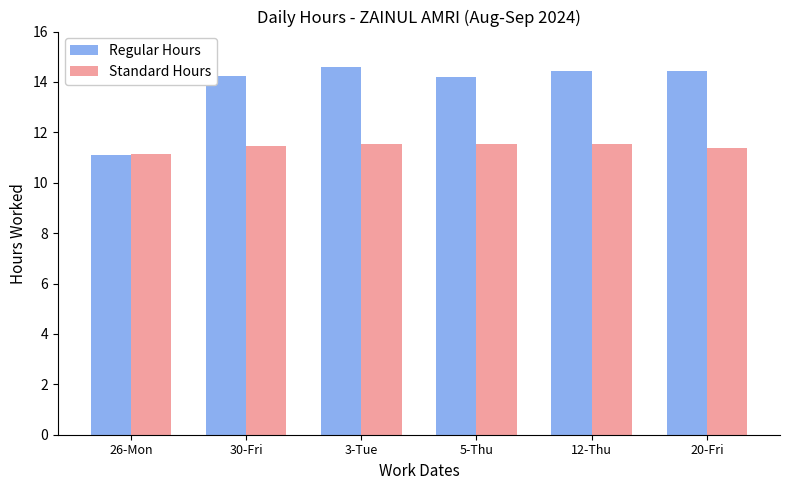

What is the approximate value of Standard Hours at 5-Thu?

11.5